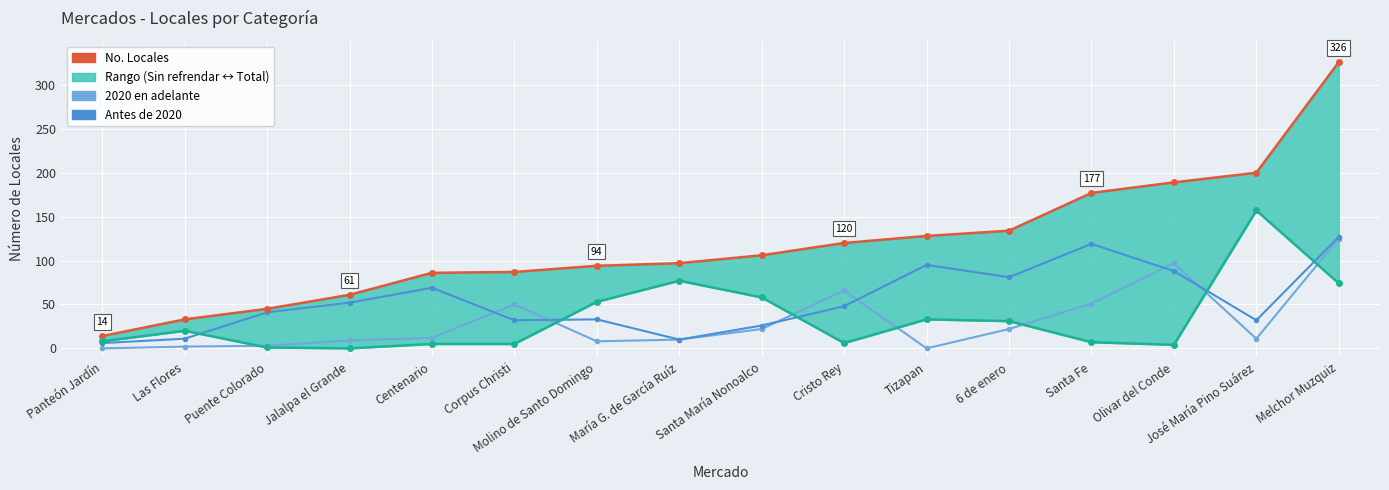

How many intersections are there between Sin refrendar and 2020 en adelante?

7